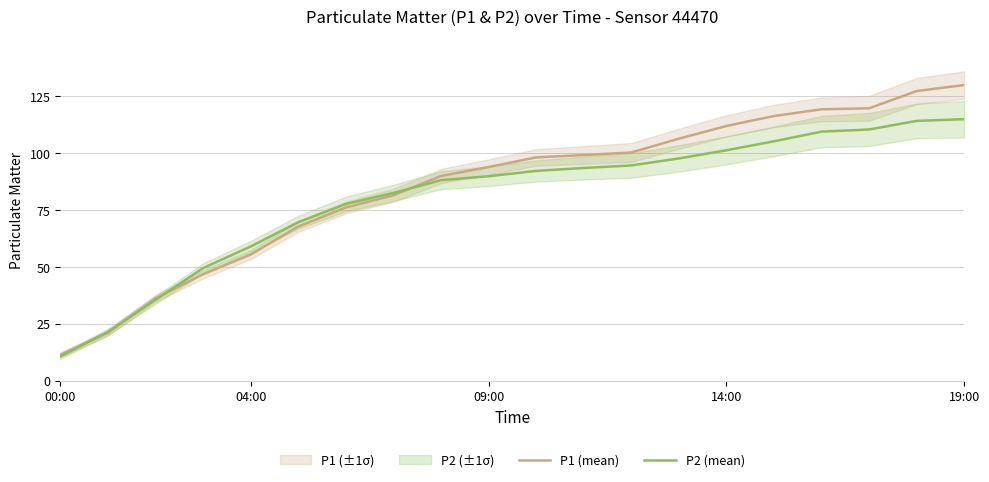

The P1 (mean) series shows 11.6 at 00:00. True or false?

True